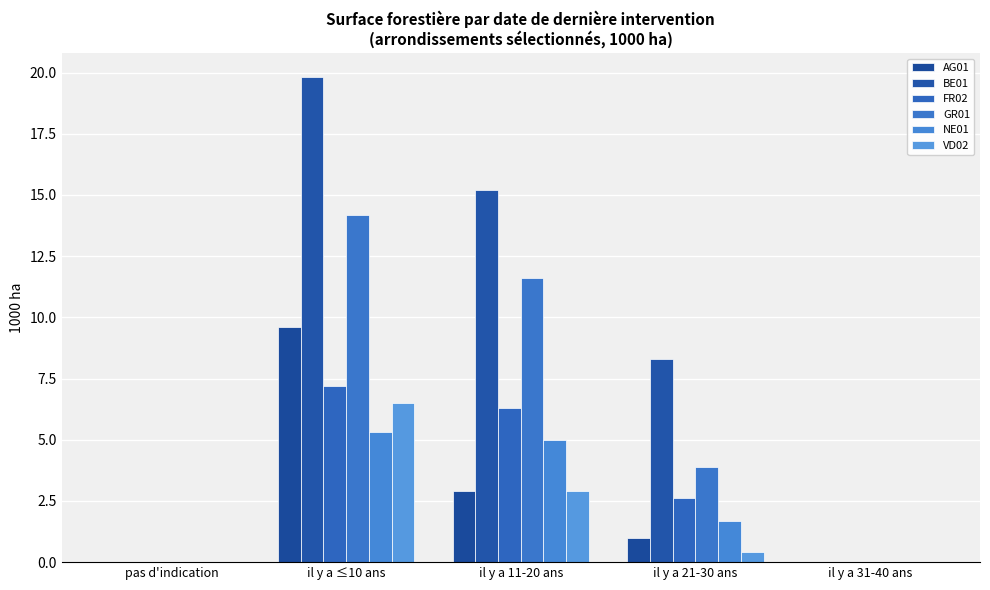

What are all the series names shown in the legend?

AG01, BE01, FR02, GR01, NE01, VD02